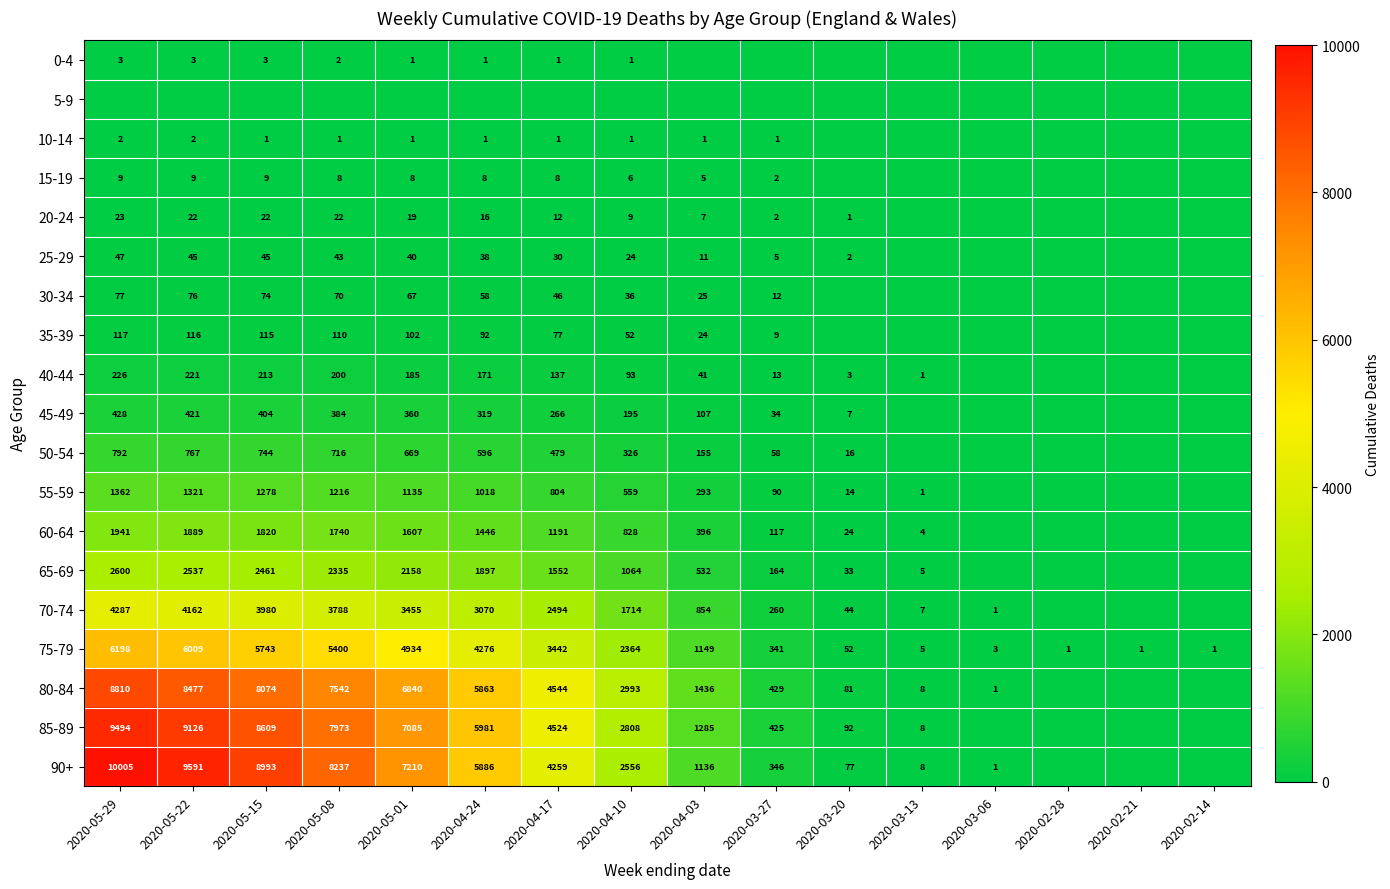

True or false: 85-89 has a value of 13889 at 2020-05-15.

False